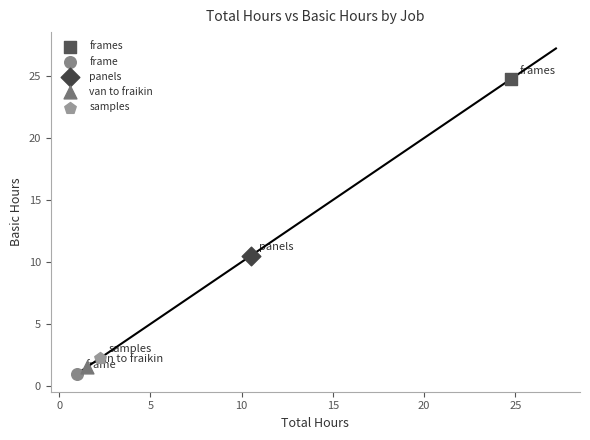

What are all the series names shown in the legend?

frames, frame, panels, van to fraikin, samples